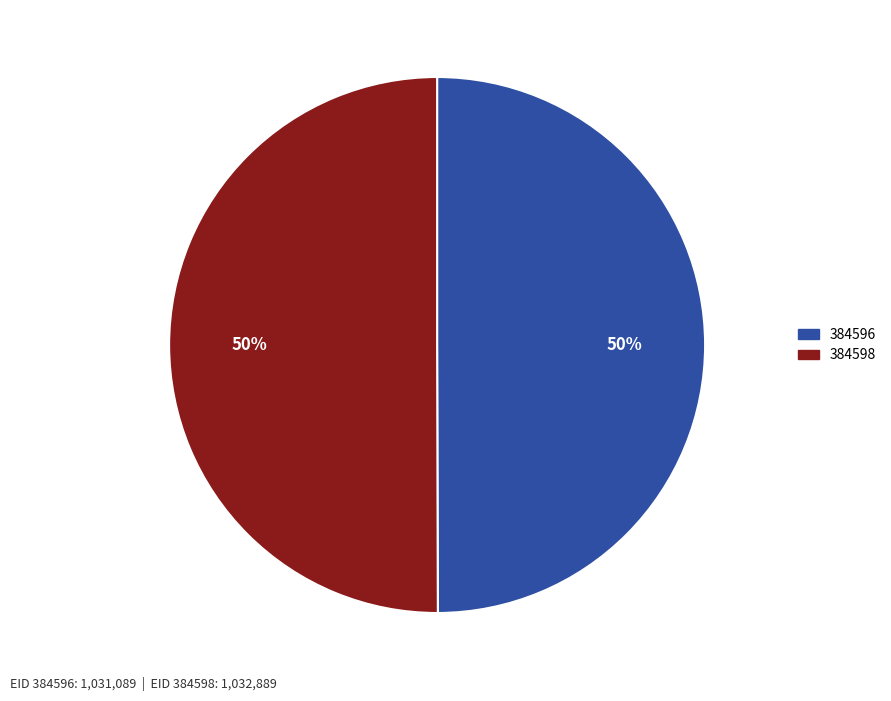

How many segments does this pie chart have?

2